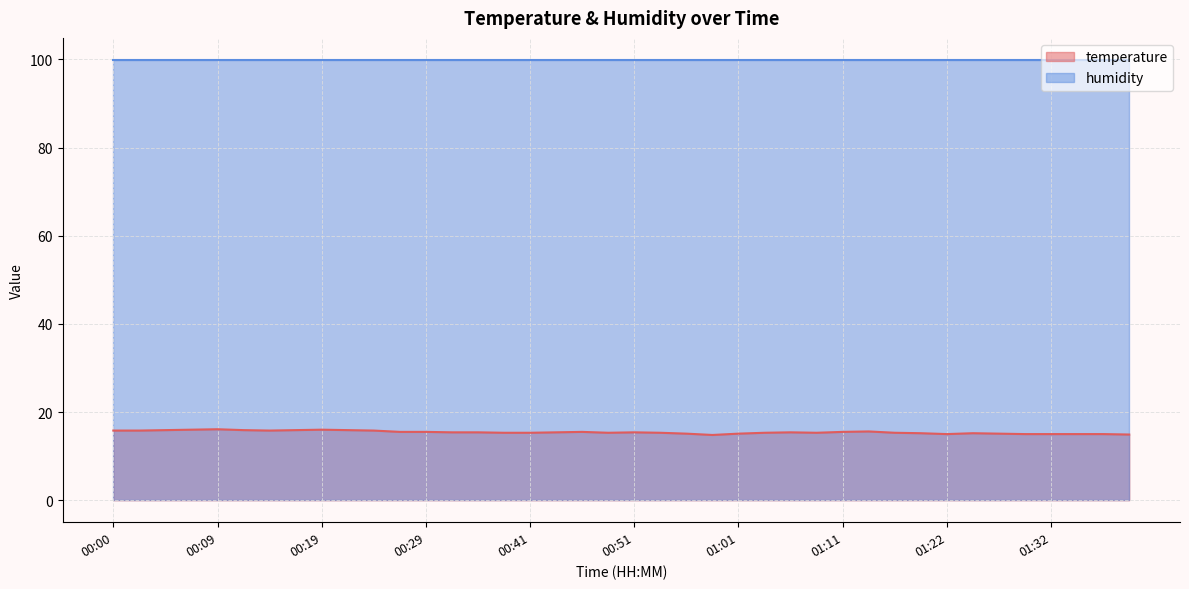

How many interior local peaks (higher than both neighbors) does the data have?

7